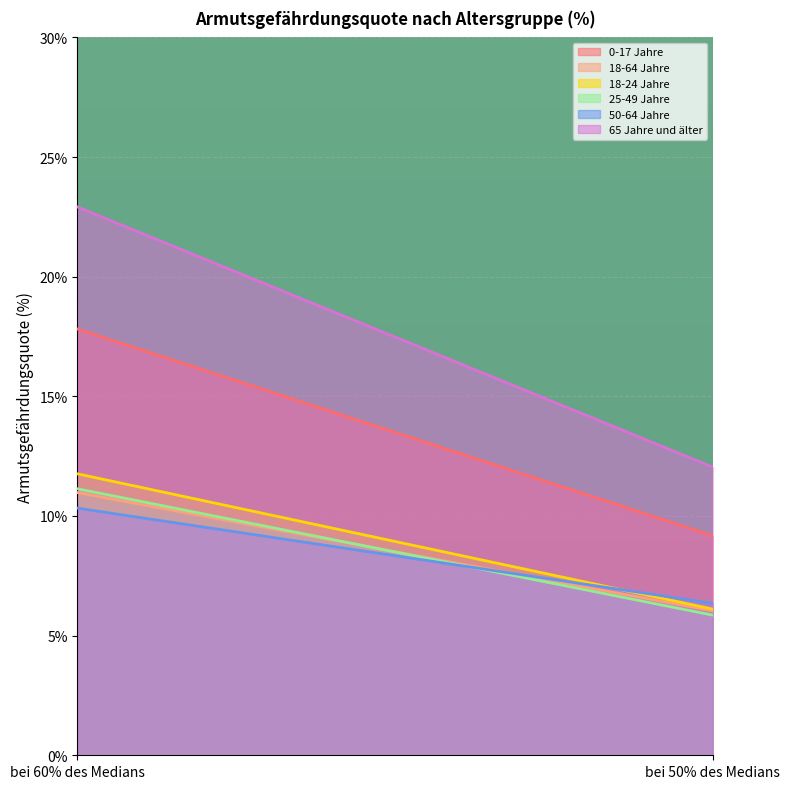

Which series has the largest total across all categories?

65 Jahre und älter